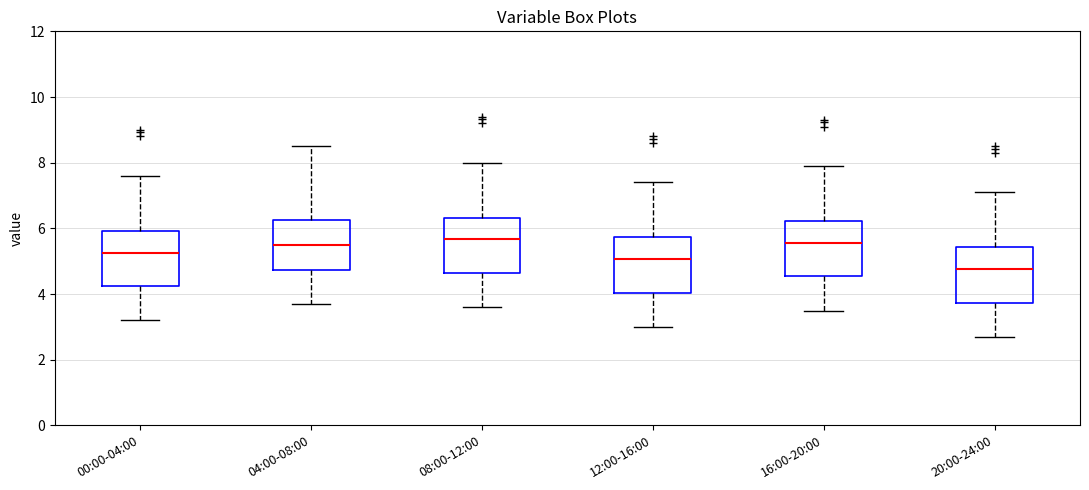

Where does the upper whisker of the box for 16:00-20:00 end on the y-axis? The values are not printed on the chart, so give them approximately, as read against the axis.

8.0